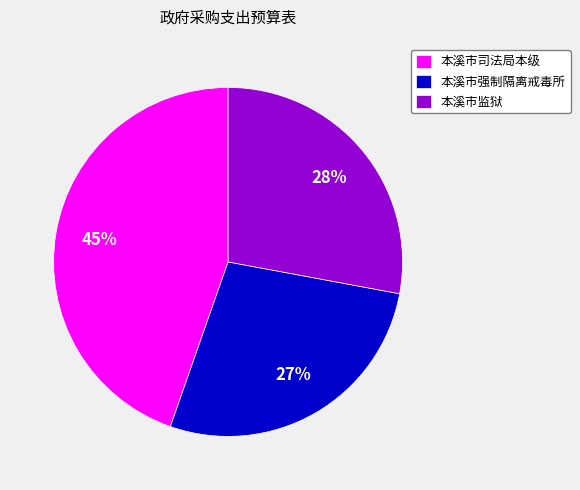

What is the largest slice in the pie chart?

本溪市司法局本级